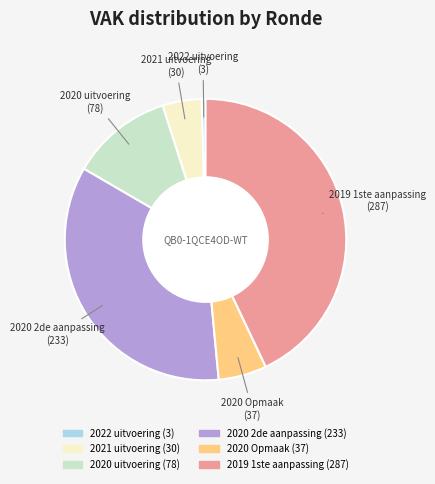

Is it true that 2022 uitvoering is 0% of the pie?

True